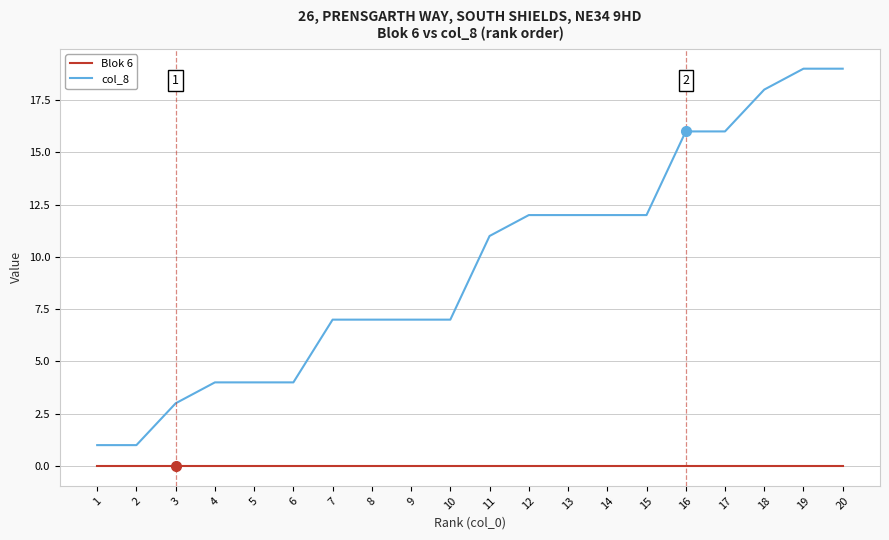

What is the sum of the col_8 values at 7 and 15?

19